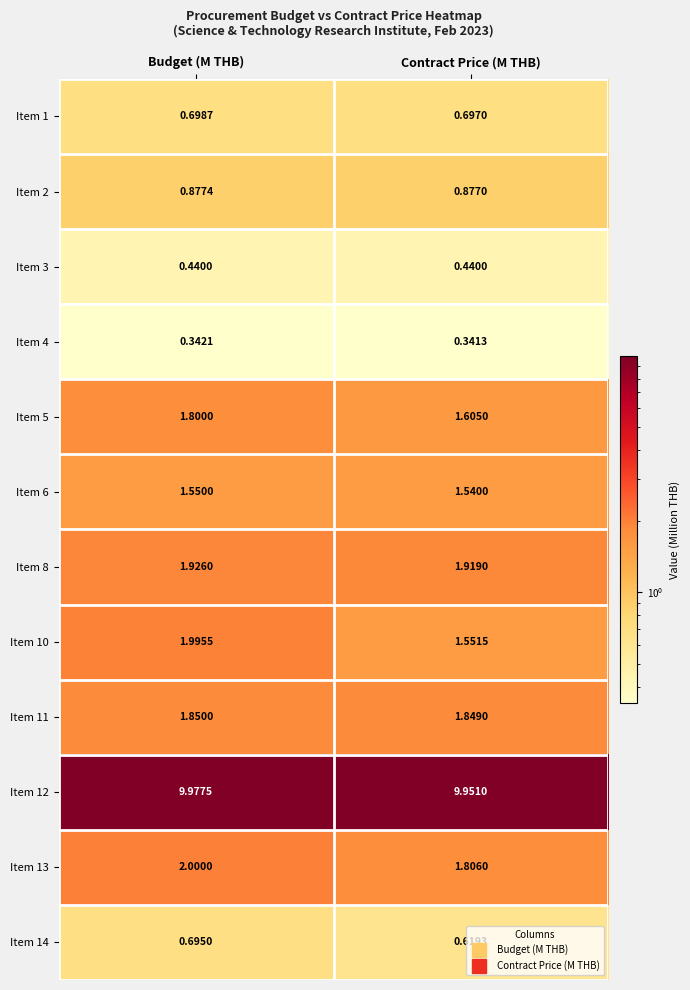

At which category is the sum across all series the highest?

Budget (M THB)